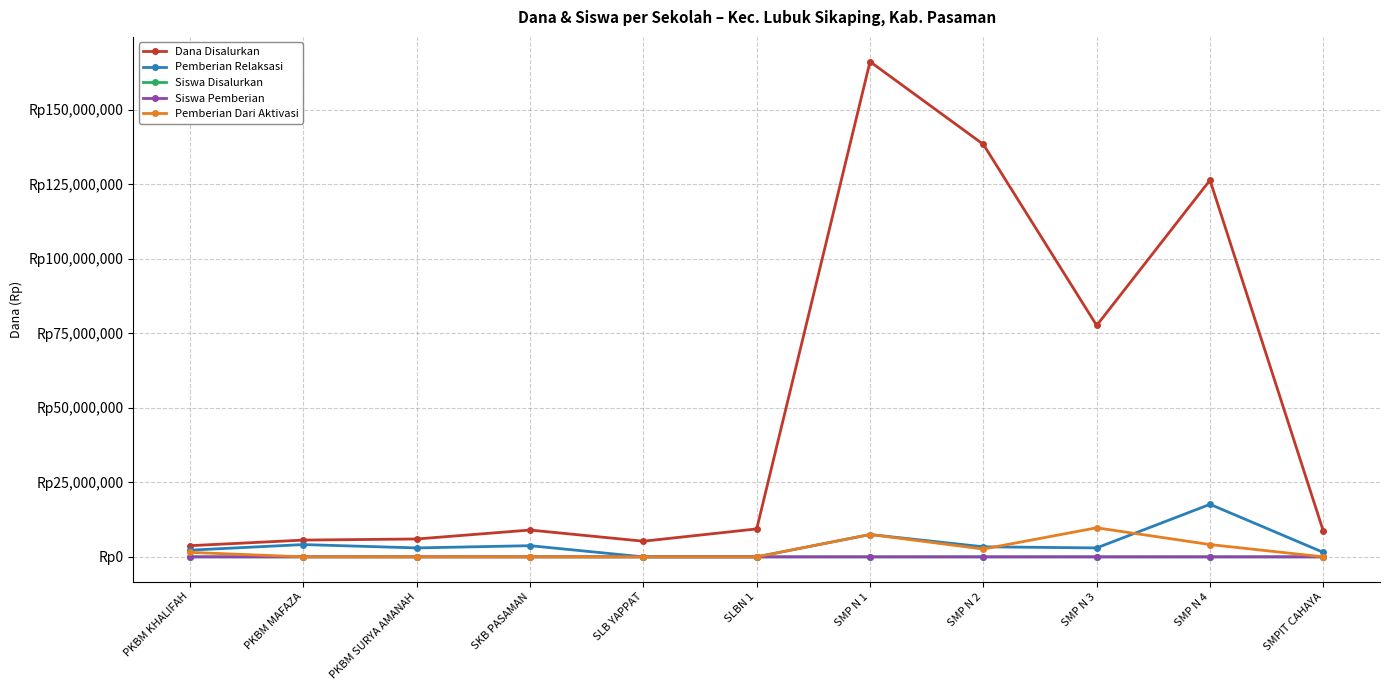

True or false: Dana Disalurkan and Pemberian Dari Aktivasi intersect in this chart.

False